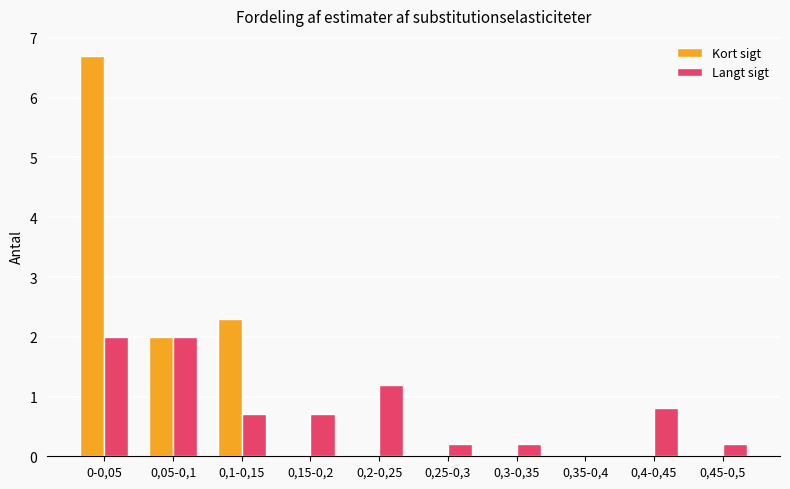

What is the highest value of the Langt sigt series?

2.0